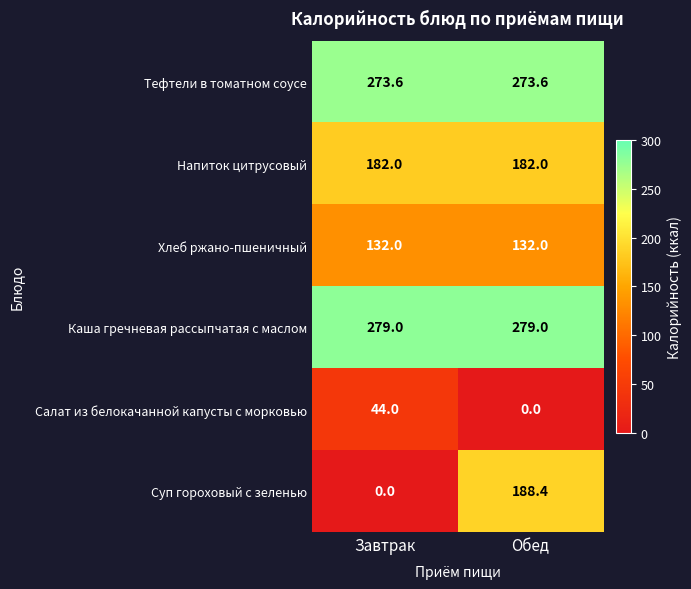

What is the average value of the Хлеб ржано-пшеничный series?

132.0